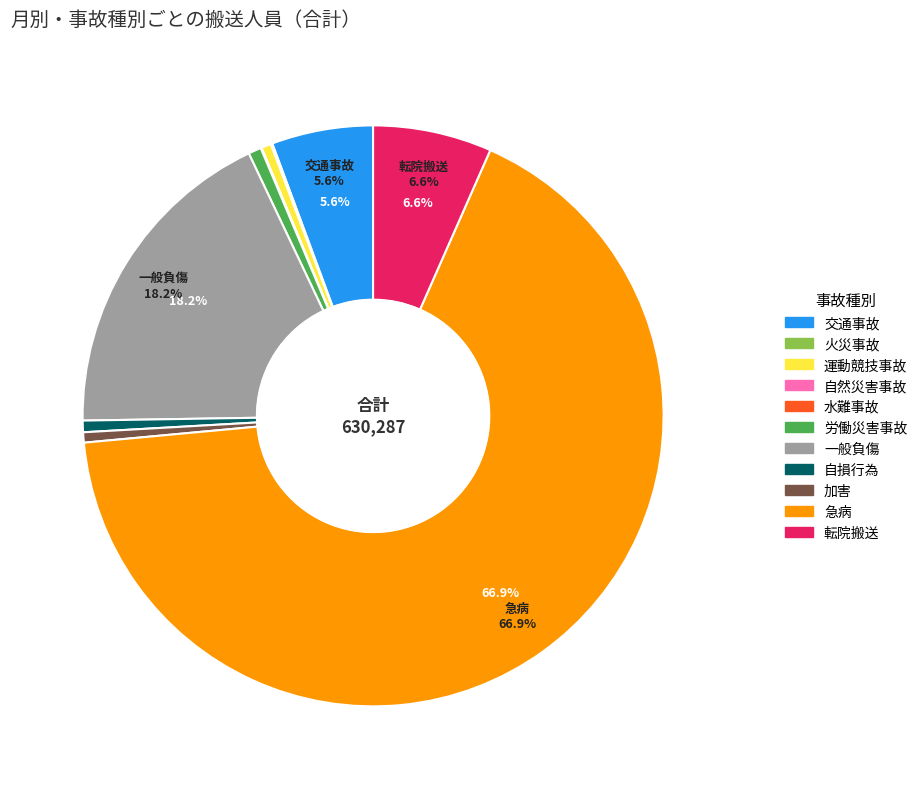

Does any single category account for the majority?

Yes